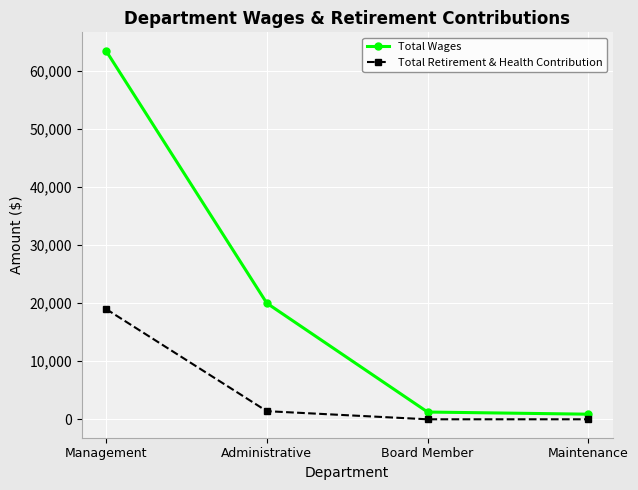

Between Management and Maintenance, which series saw the biggest shift?

Total Wages